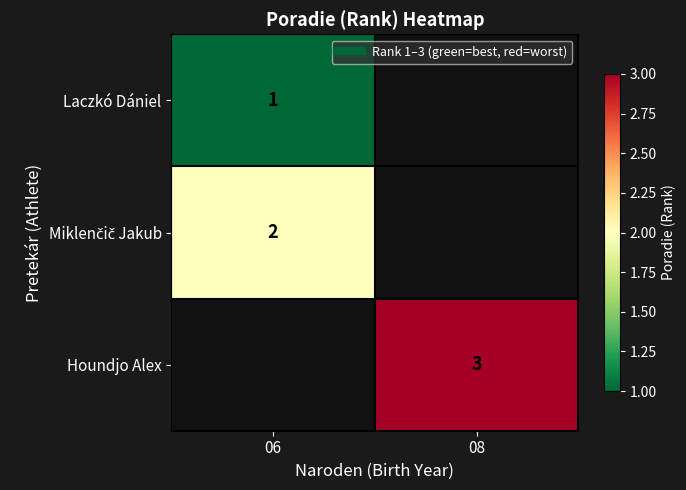

How many distinct data groups are displayed?

3